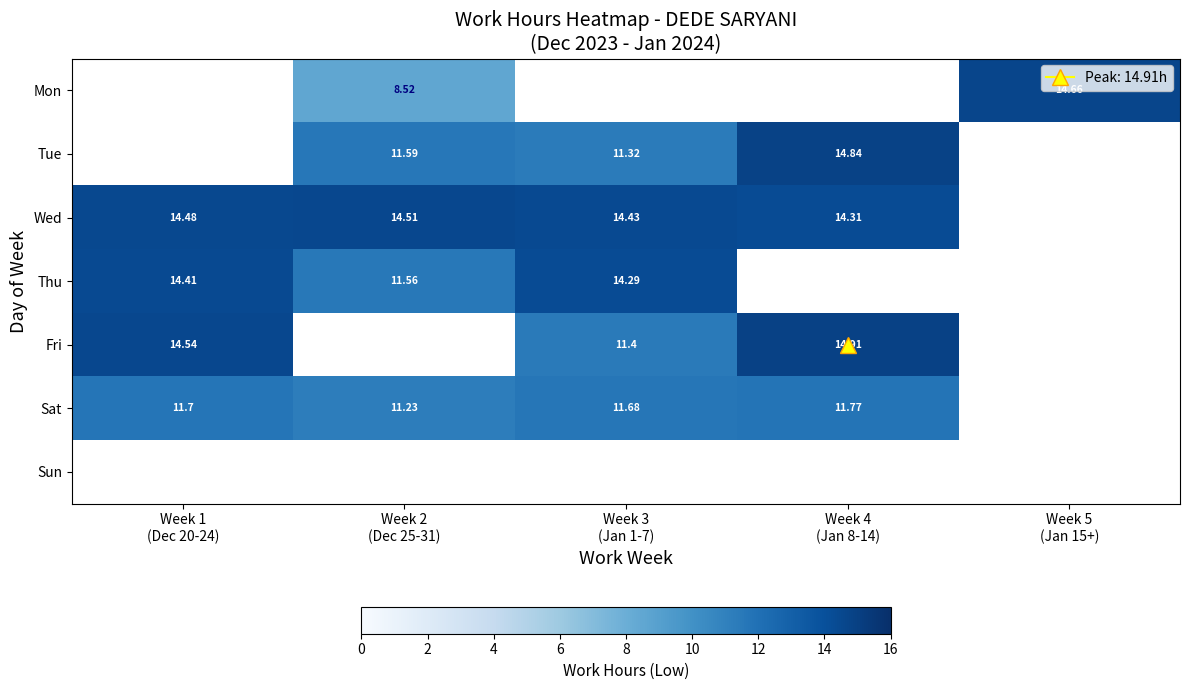

Count the number of data series in this chart.

7